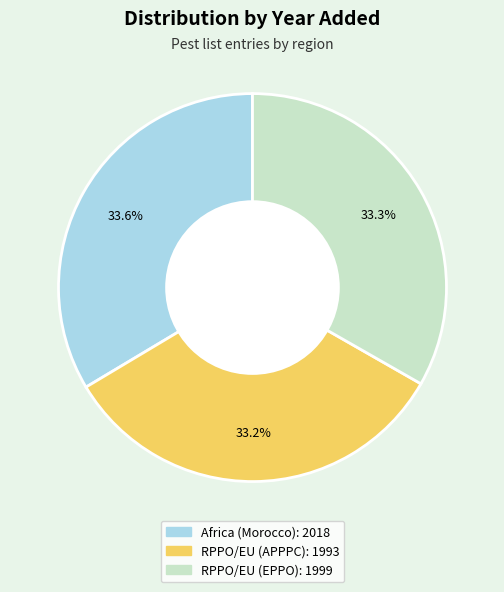

To the nearest percent, what percentage of the pie is RPPO/EU (APPPC)?

33%